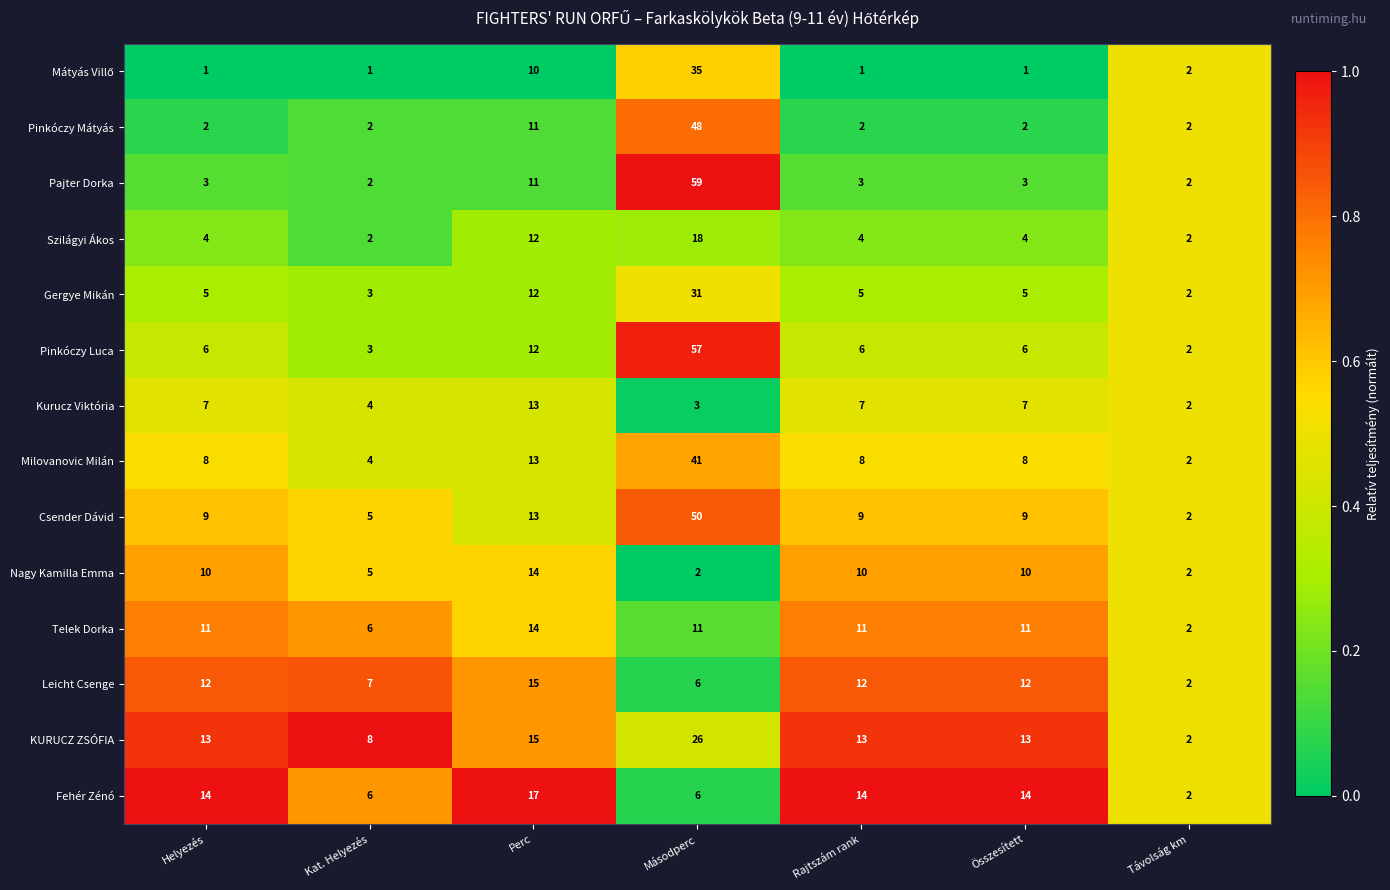

At which category is the sum across all series the highest?

Másodperc